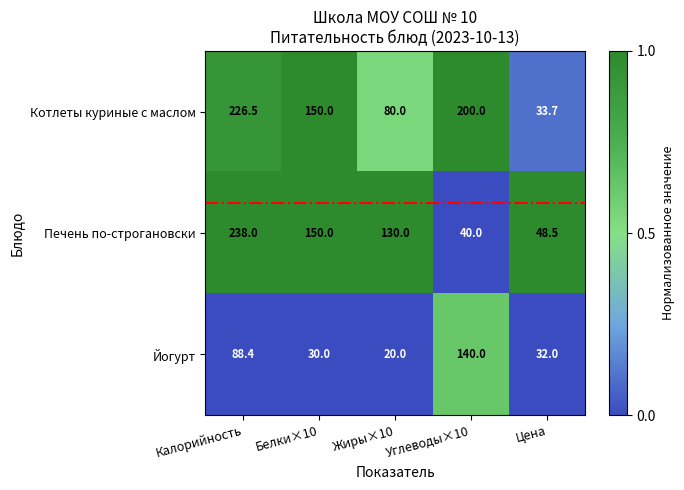

At how many categories does at least one series exceed 84?

4